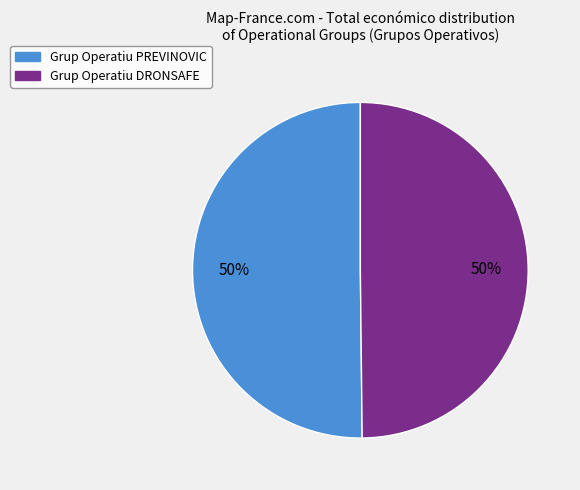

Do Grup Operatiu PREVINOVIC and Grup Operatiu DRONSAFE together represent more than half of the pie?

Yes